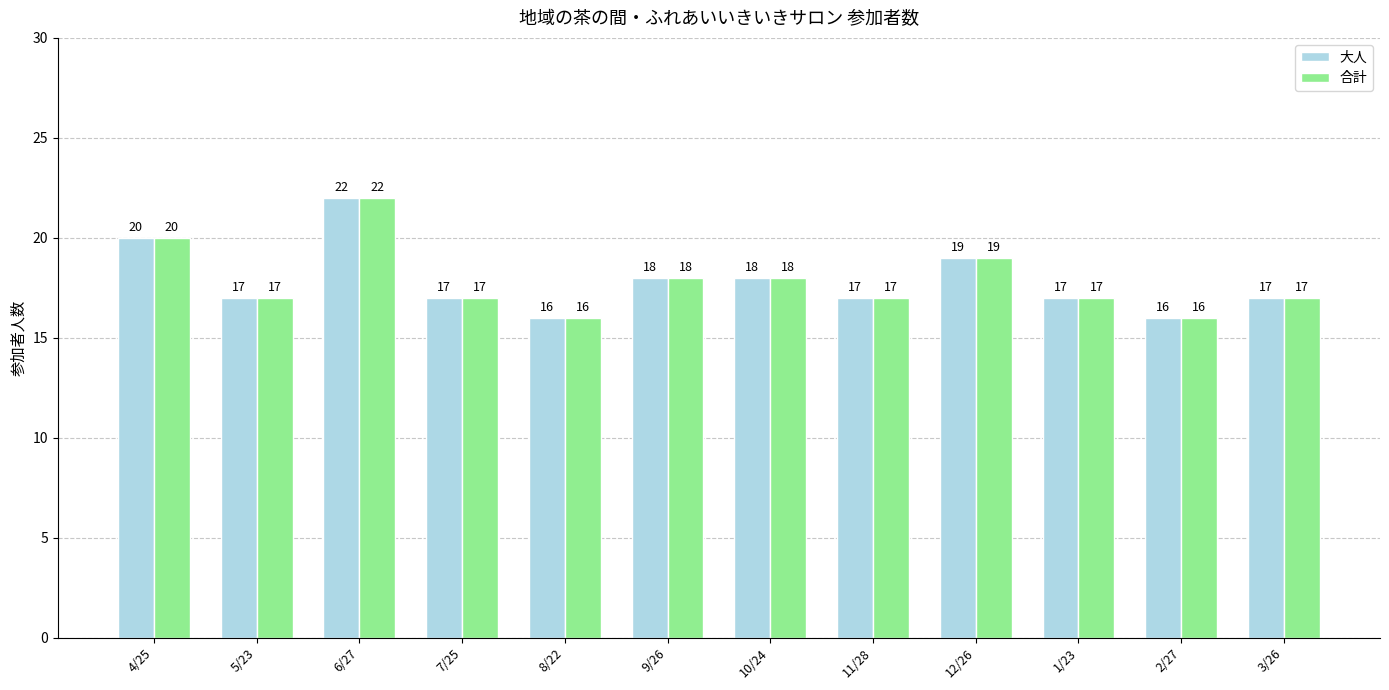

What is the difference between the maximum and minimum values in the 合計 series?

6